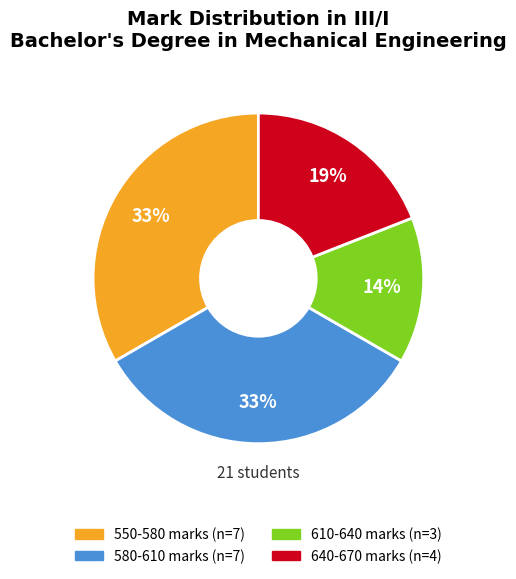

To the nearest percent, what is the average slice percentage?

25%